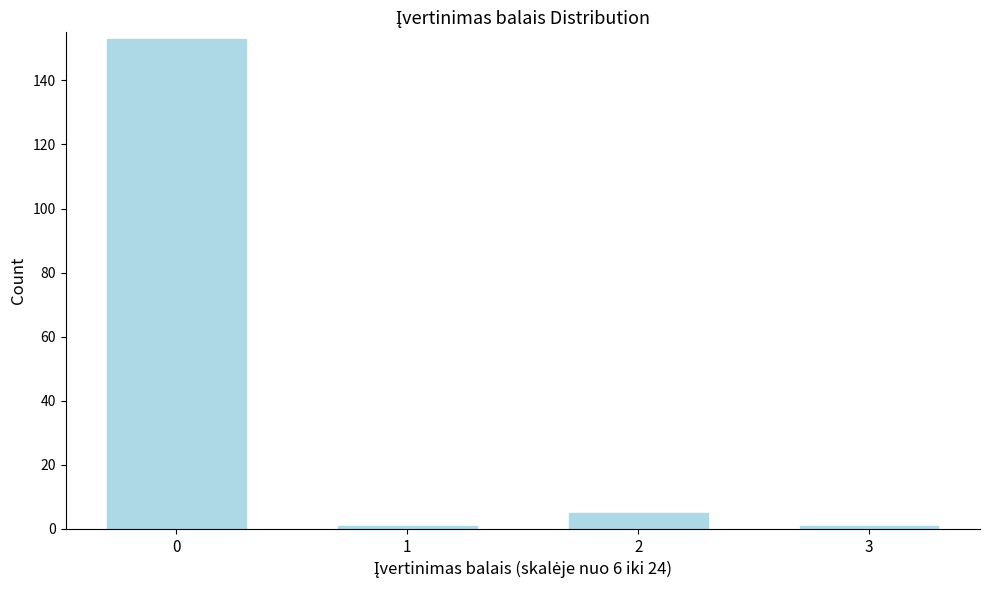

Reading left to right, list all the values displayed in this chart.

153	1	5	1